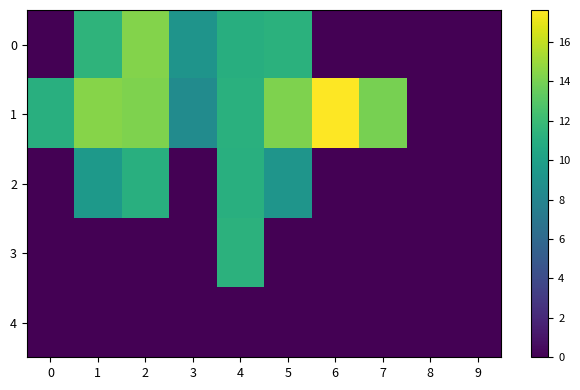

Reading left to right, what are all the values shown in this chart?

0: 0=0.0	1=11.5	2=14.3	3=9.1	4=11.1	5=11.3	6=0.0	7=0.0	8=0.0	9=0.0
1: 0=11.1	1=14.4	2=14.2	3=8.5	4=11.2	5=14.2	6=17.6	7=14.0	8=0.0	9=0.0
2: 0=0.0	1=9.5	2=11.1	3=0.0	4=11.1	5=9.2	6=0.0	7=0.0	8=0.0	9=0.0
3: 0=0.0	1=0.0	2=0.0	3=0.0	4=11.3	5=0.0	6=0.0	7=0.0	8=0.0	9=0.0
4: 0=0.0	1=0.0	2=0.0	3=0.0	4=0.0	5=0.0	6=0.0	7=0.0	8=0.0	9=0.0